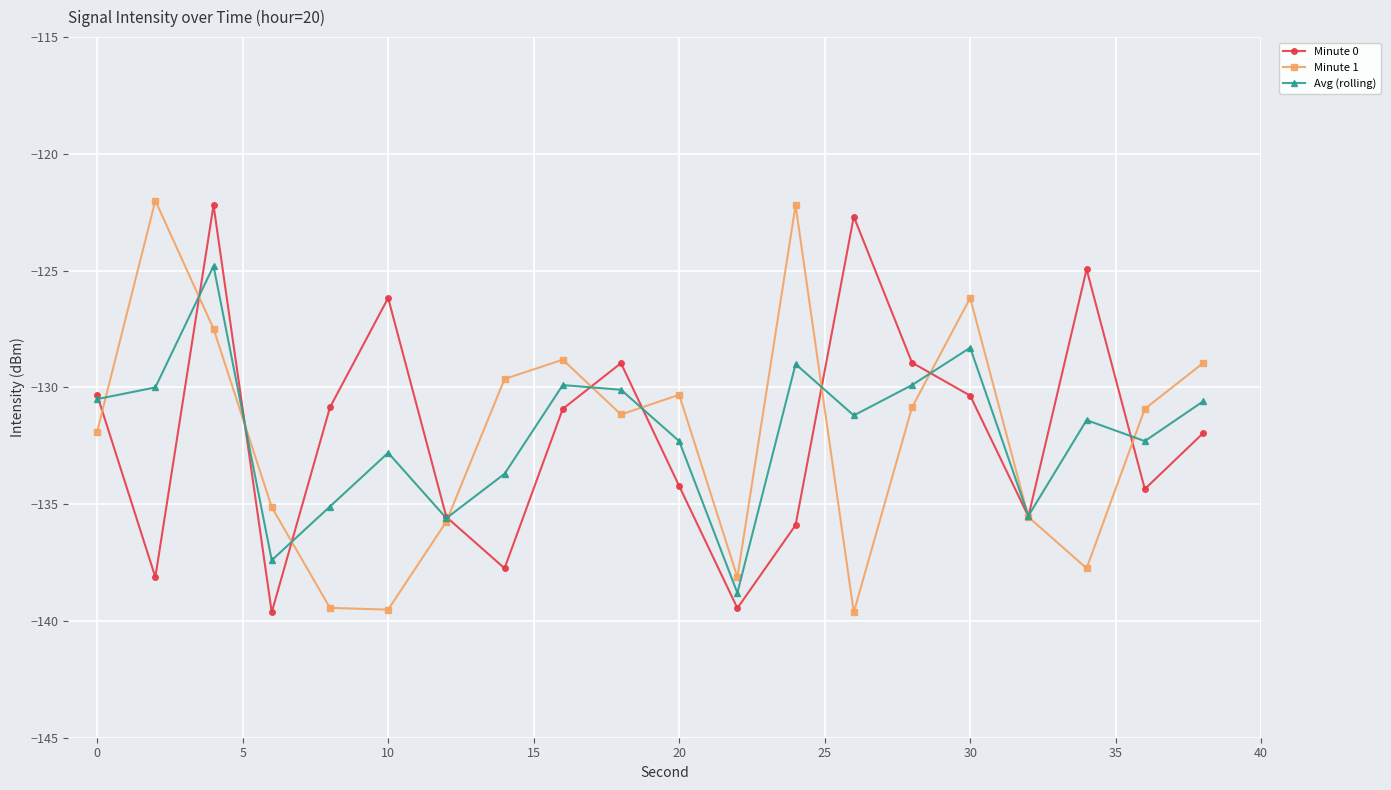

What is the minimum value shown in the chart?

-139.6